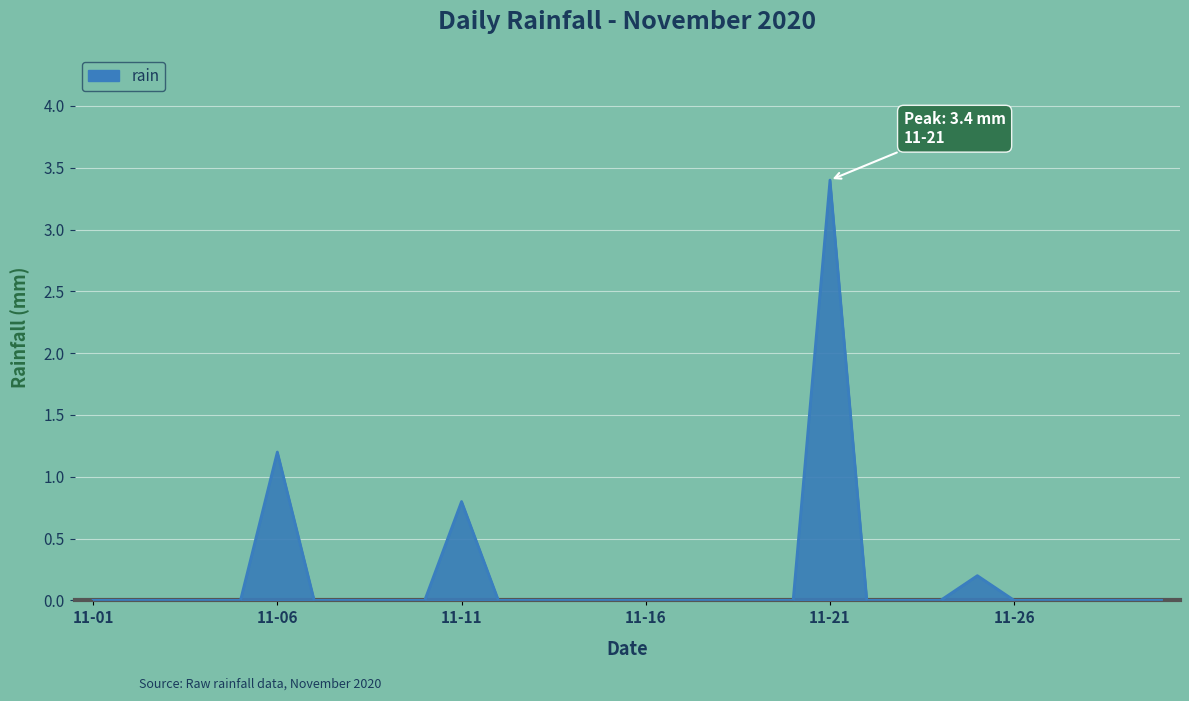

What is the difference between the maximum and minimum values?

3.4